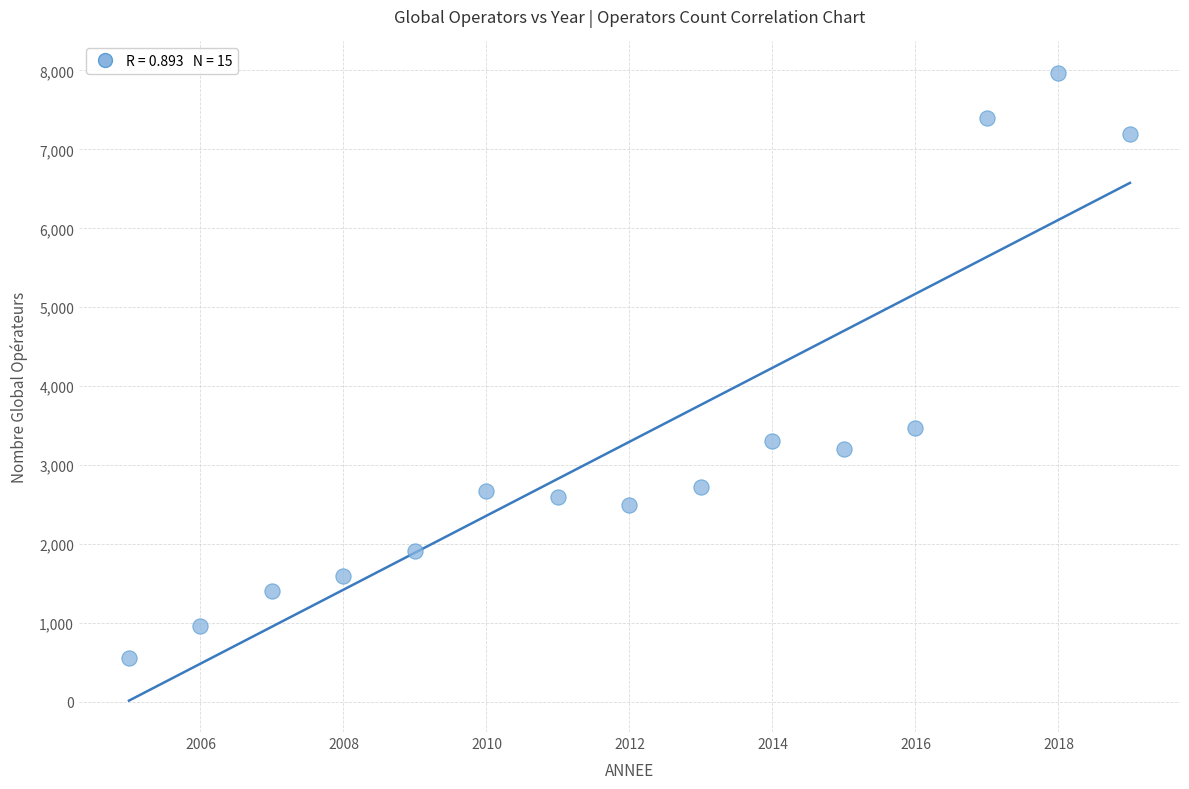

What is the range of X values (max minus min)?

14